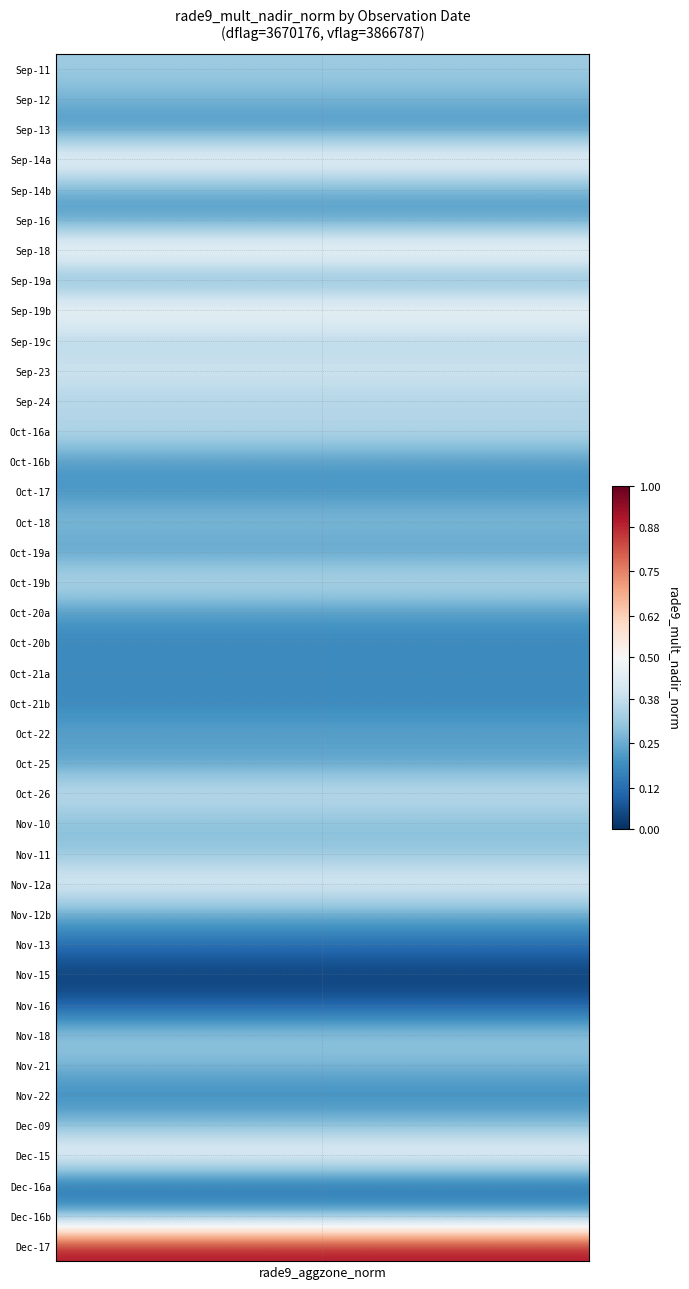

What is the greatest value displayed?

0.9